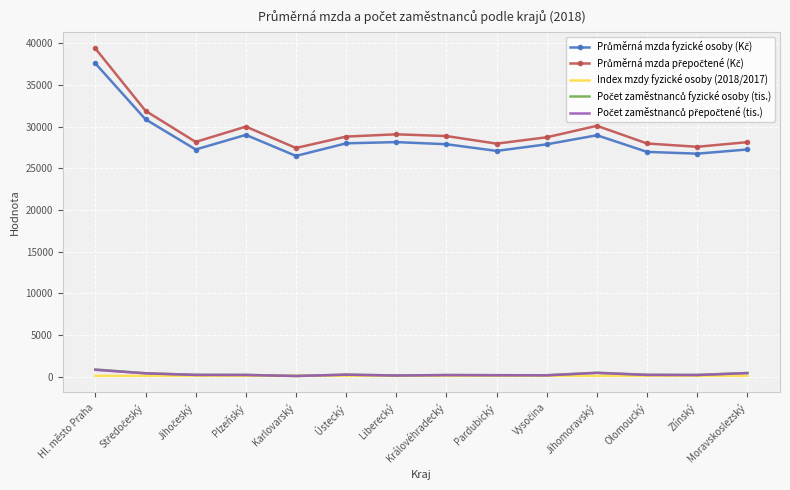

What is the maximum value shown in the chart?

39371.0